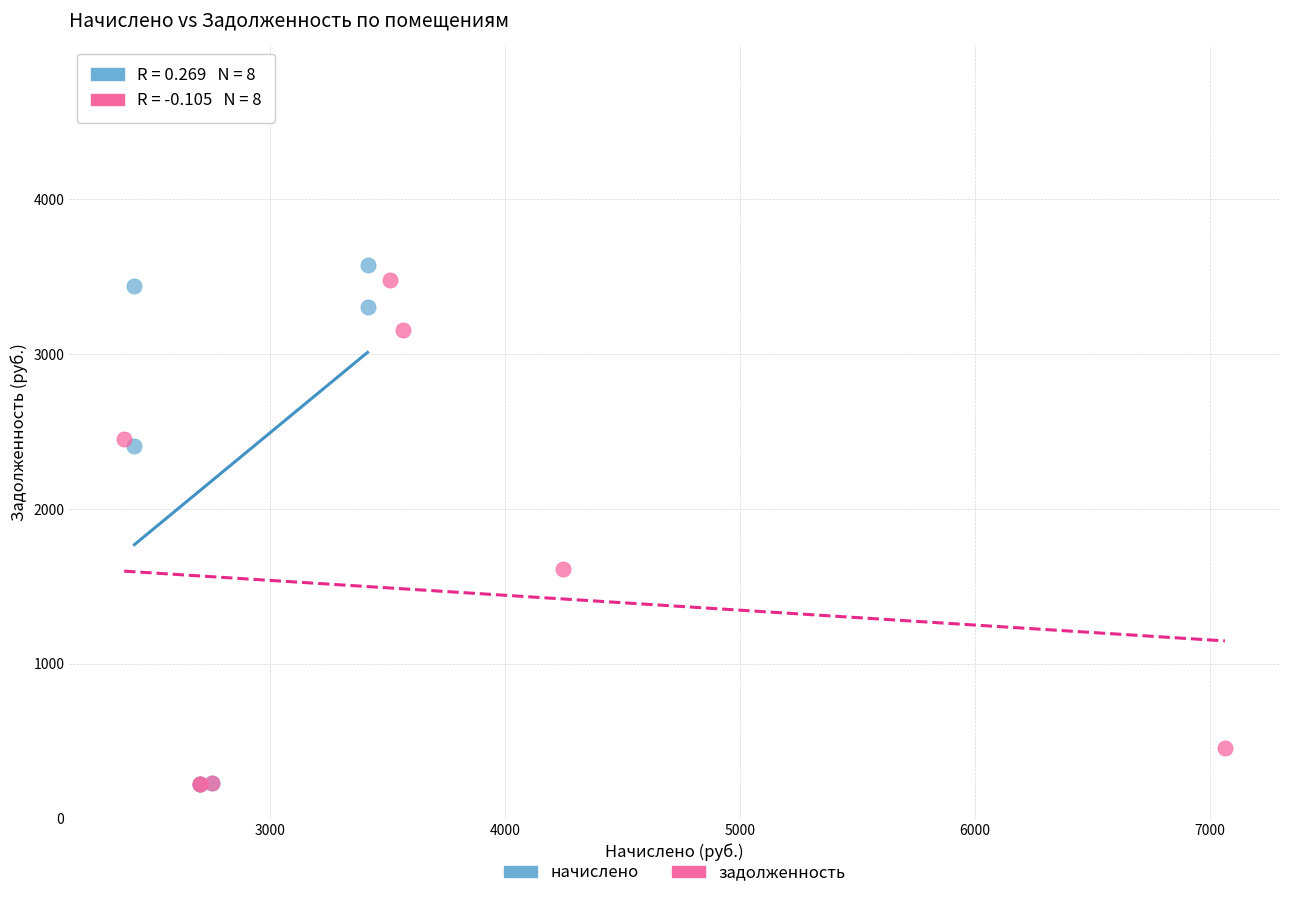

Which series contains the highest Y value?

начислено